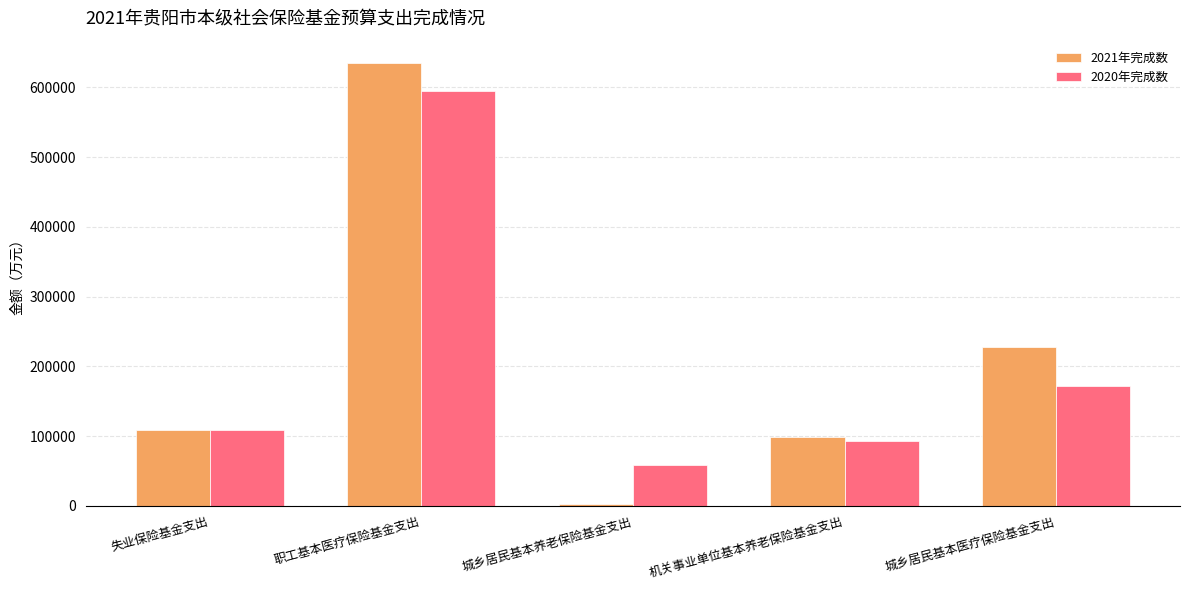

What is the difference between the second highest and minimum values in the 2021年完成数 series?

224321